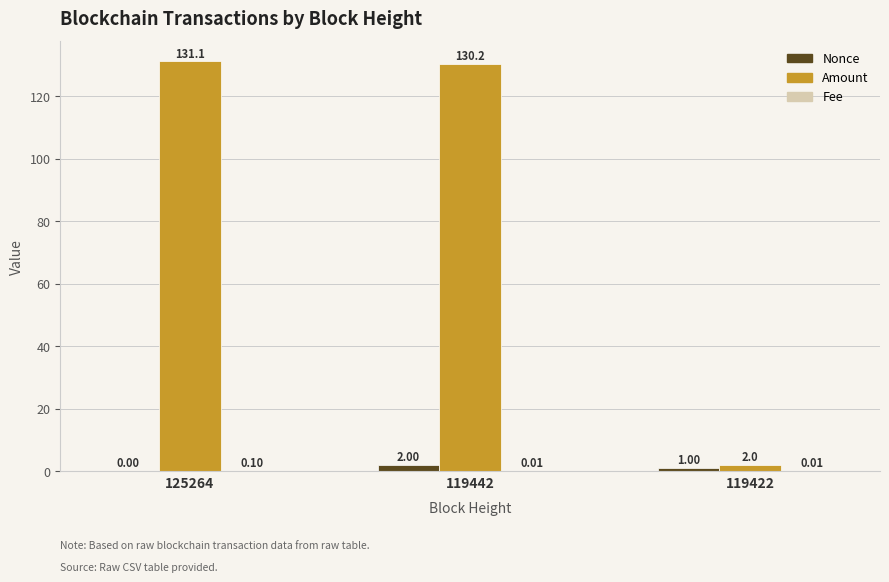

What is the sum of the Amount values at 125264 and 119442?

261.2